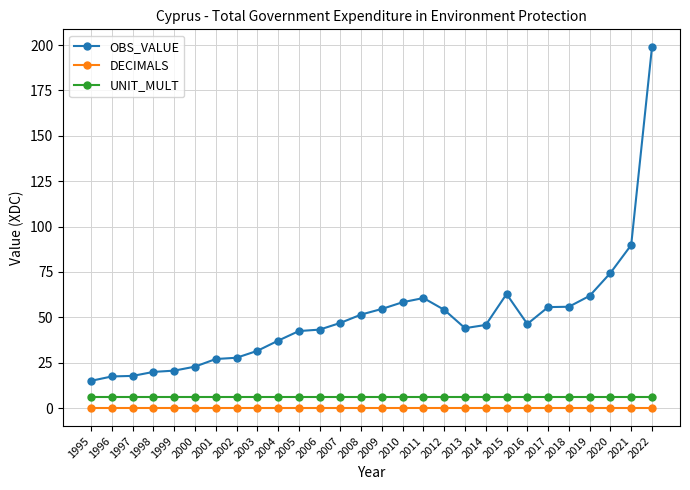

Does the chart display data point markers on the line(s)?

Yes